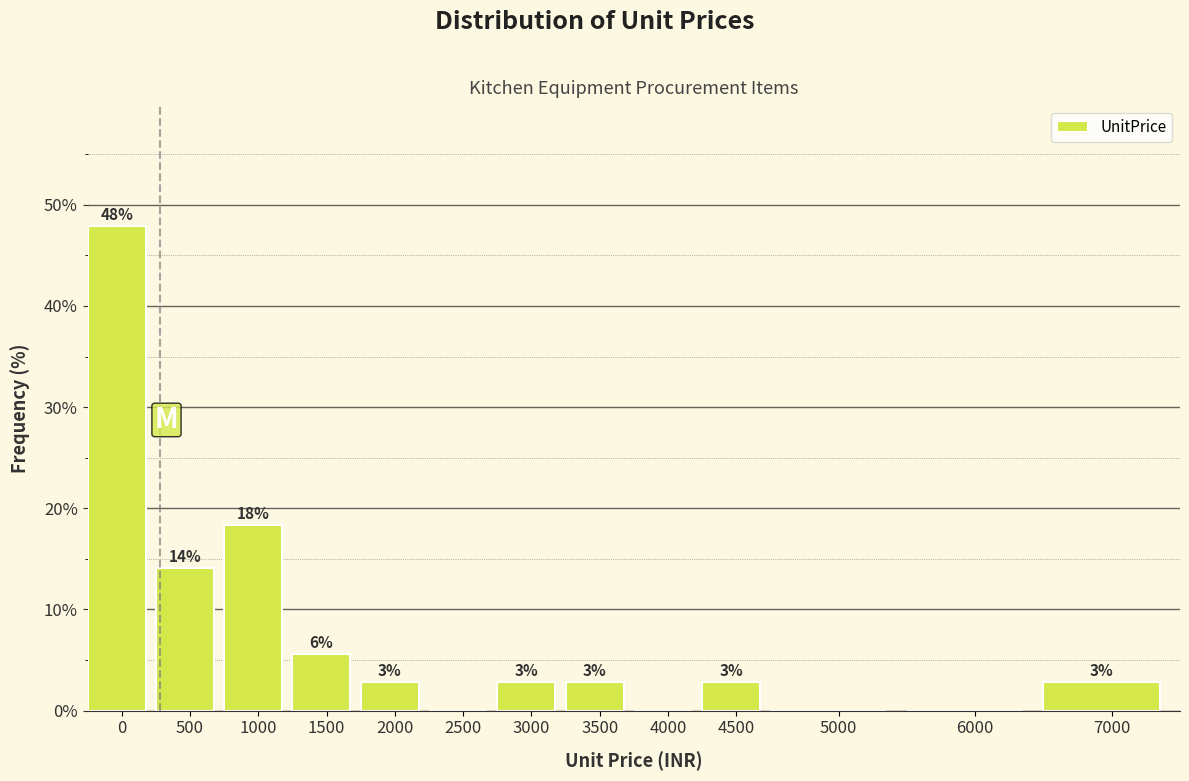

Are the bars horizontal?

No